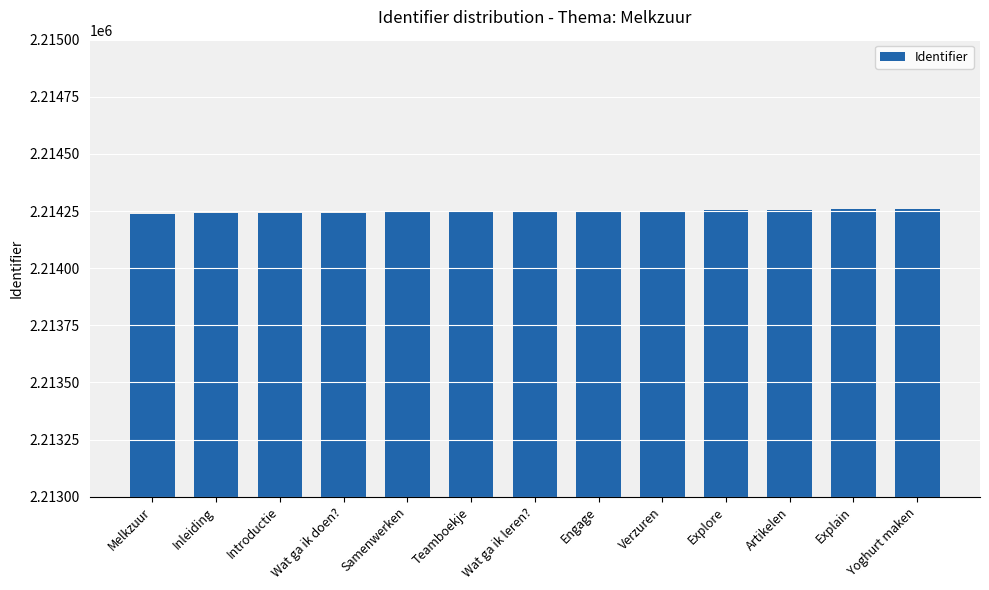

What is the difference between the maximum and minimum values?

19